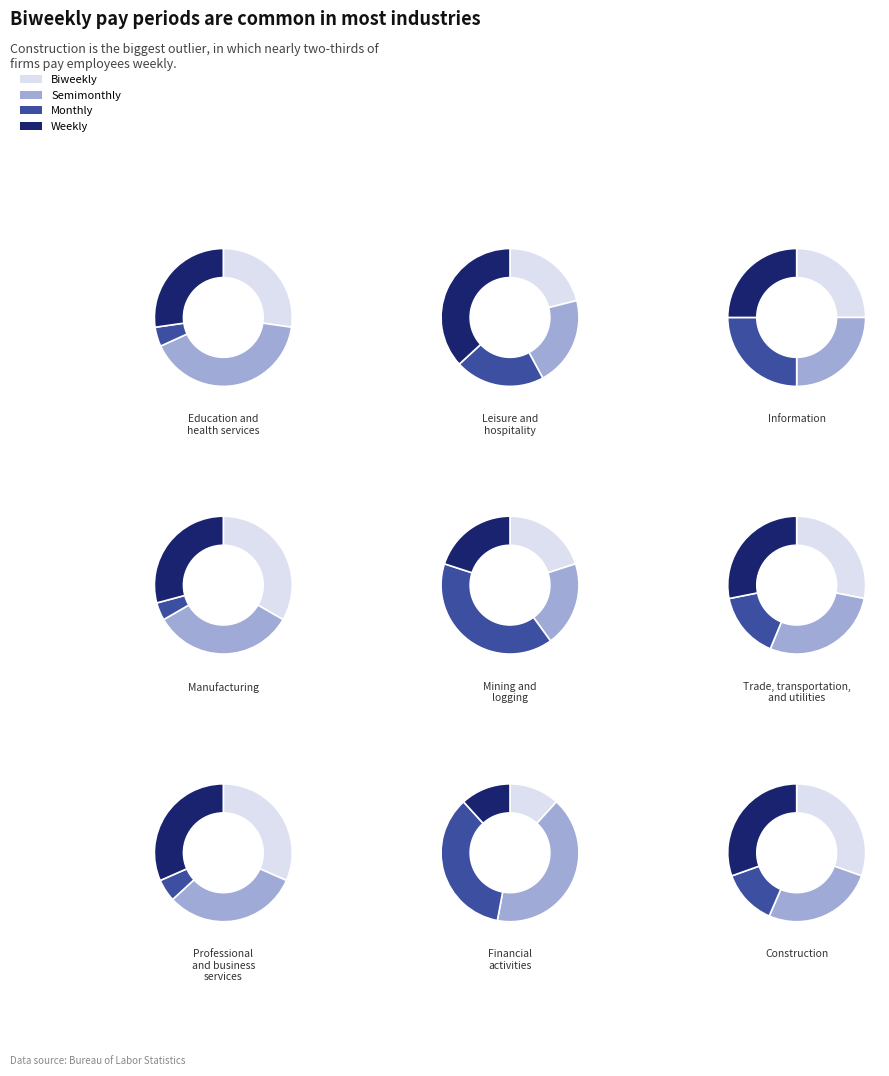

What percentage is the 3 slice, to the nearest percent?

7%